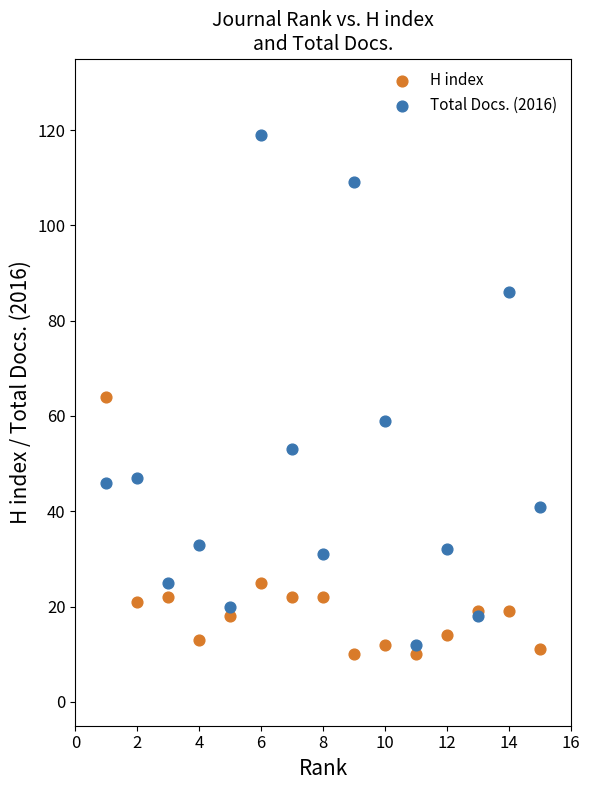

What is the X range (max minus min) for the scatter plot?

14